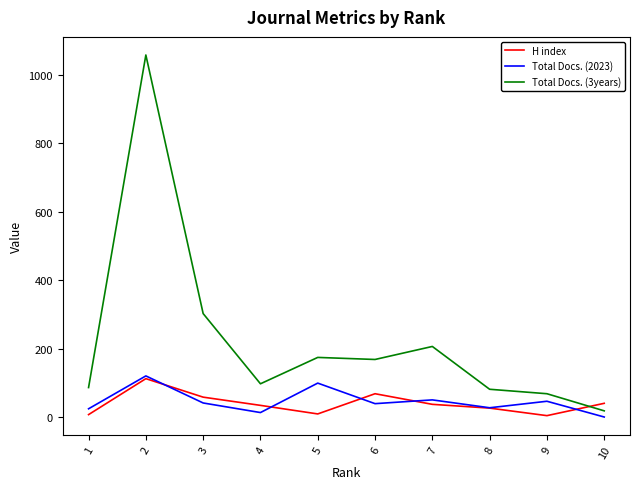

Is this an area chart (filled region under the line)?

No